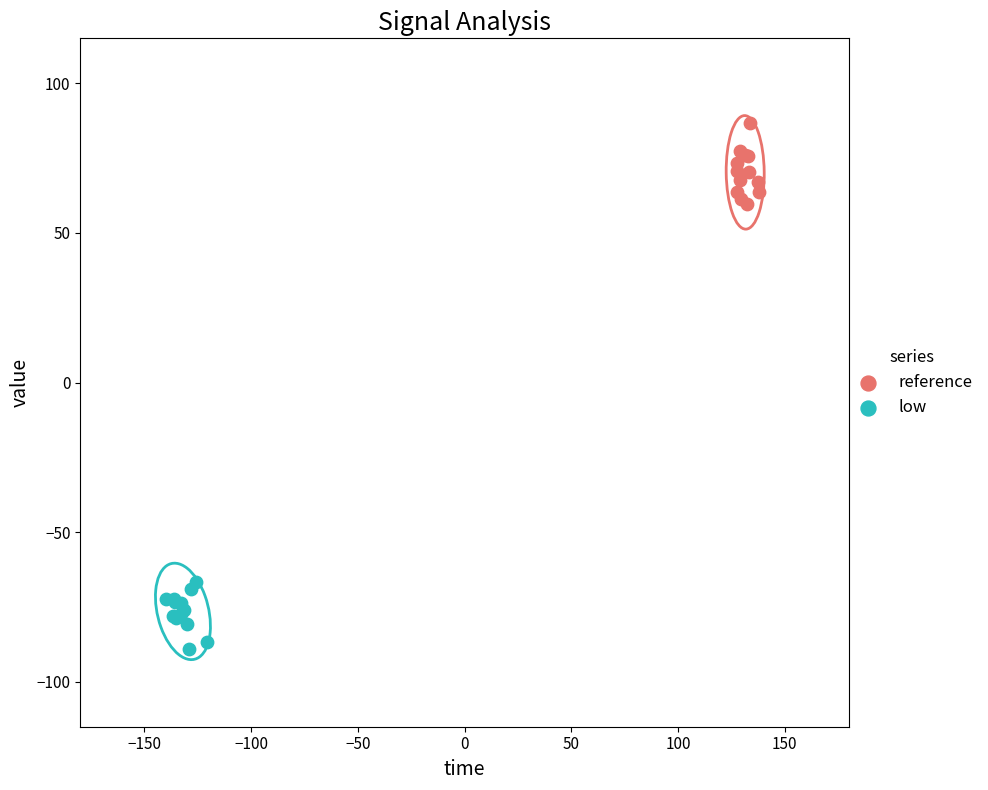

Which series reaches the maximum Y coordinate?

reference